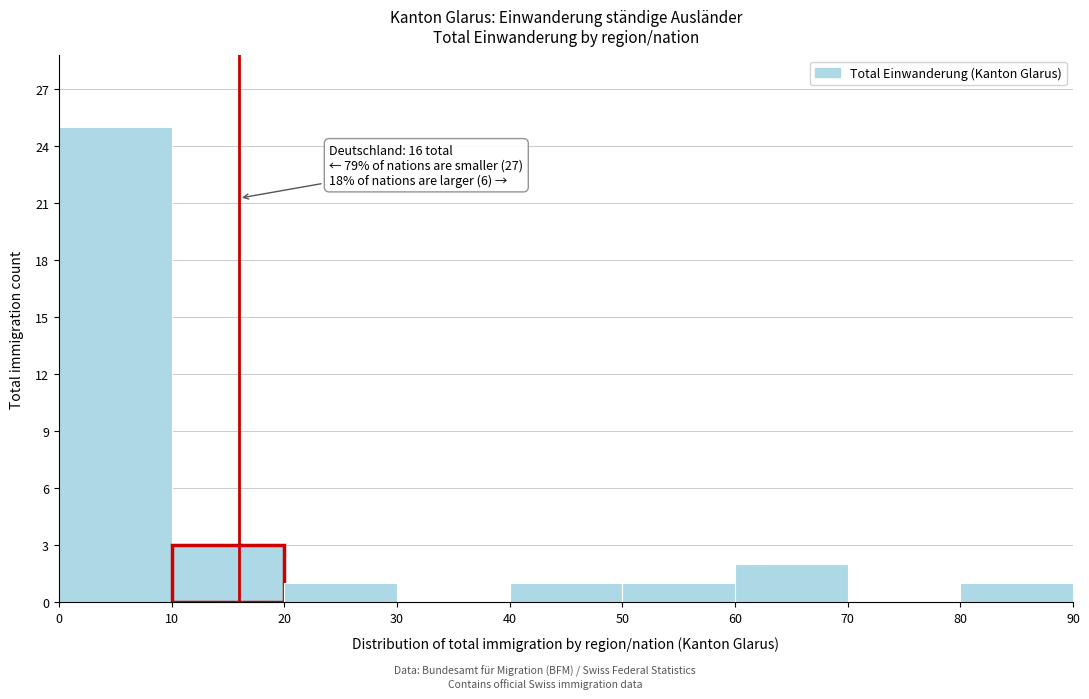

Which range on the x-axis has the tallest bar?

0 to 10